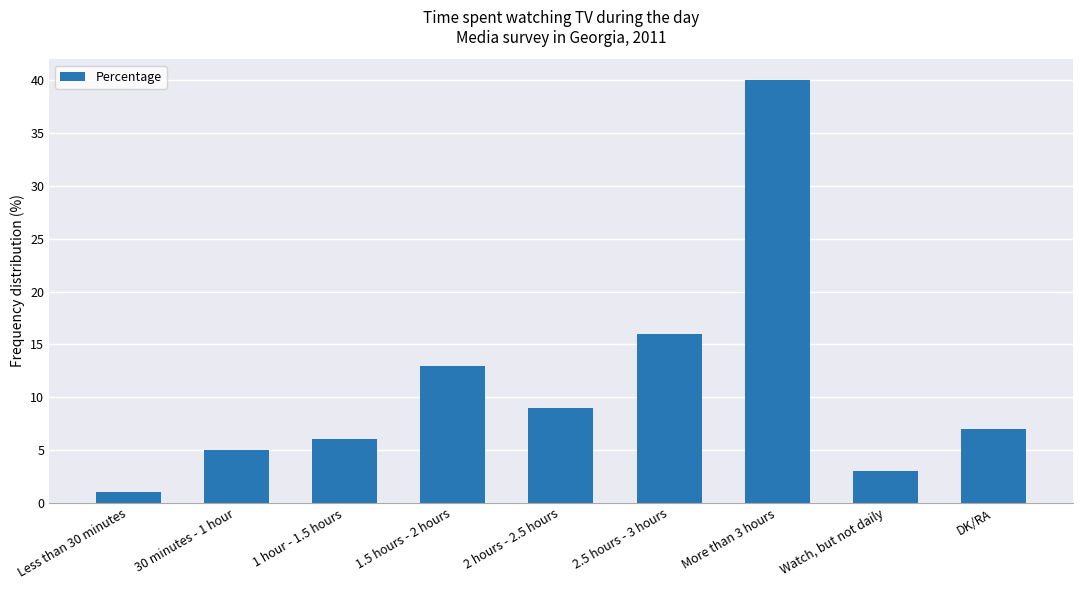

Reading left to right, what are all the values shown in this chart?

1	5	6	13	9	16	40	3	7